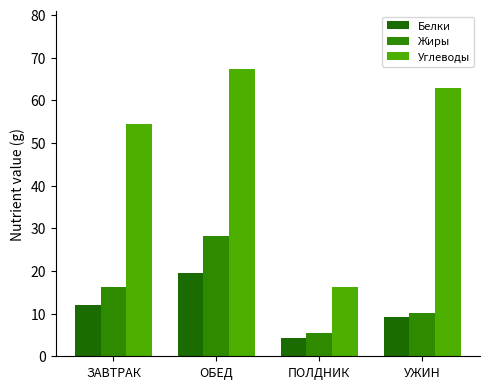

What is the smallest value displayed?

4.2